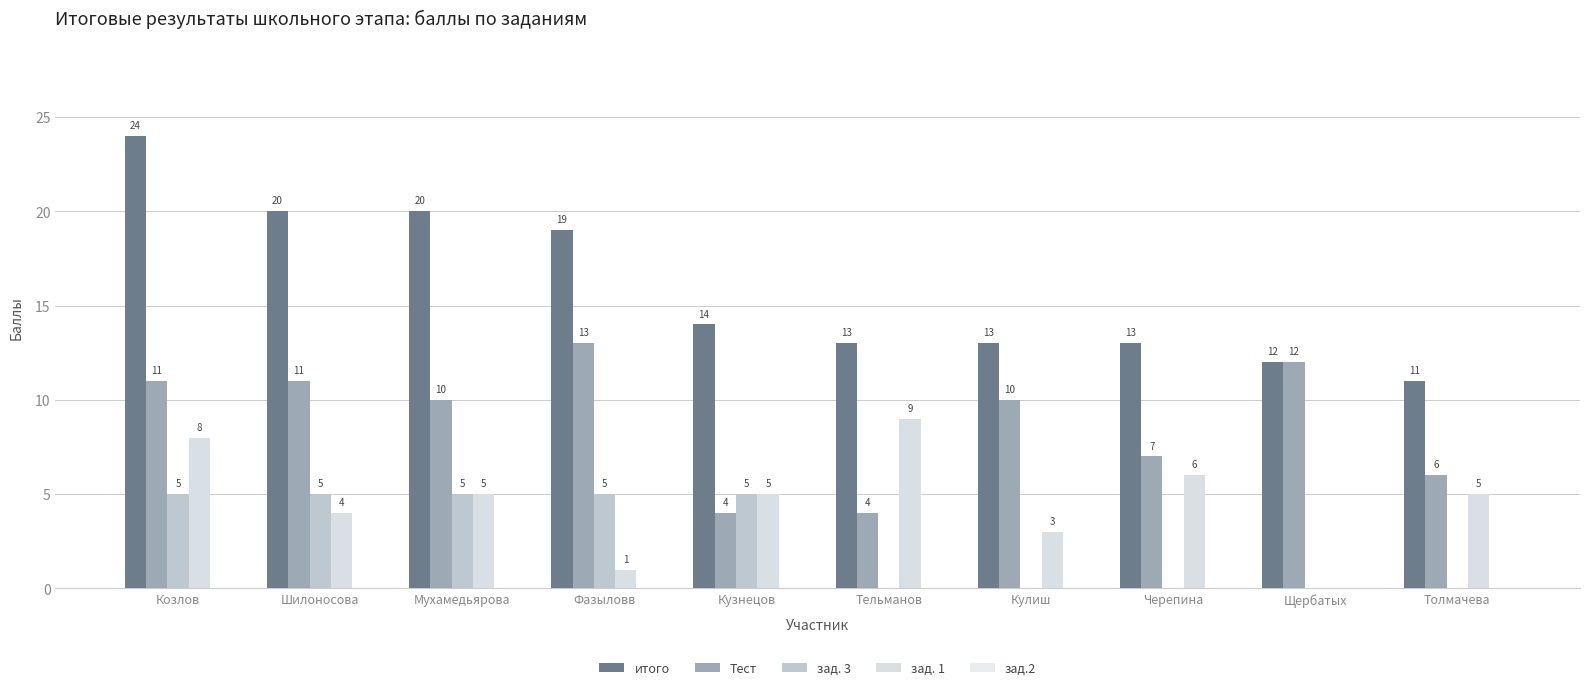

What is the difference between the зад. 1 values at Кулиш and Щербатых?

3